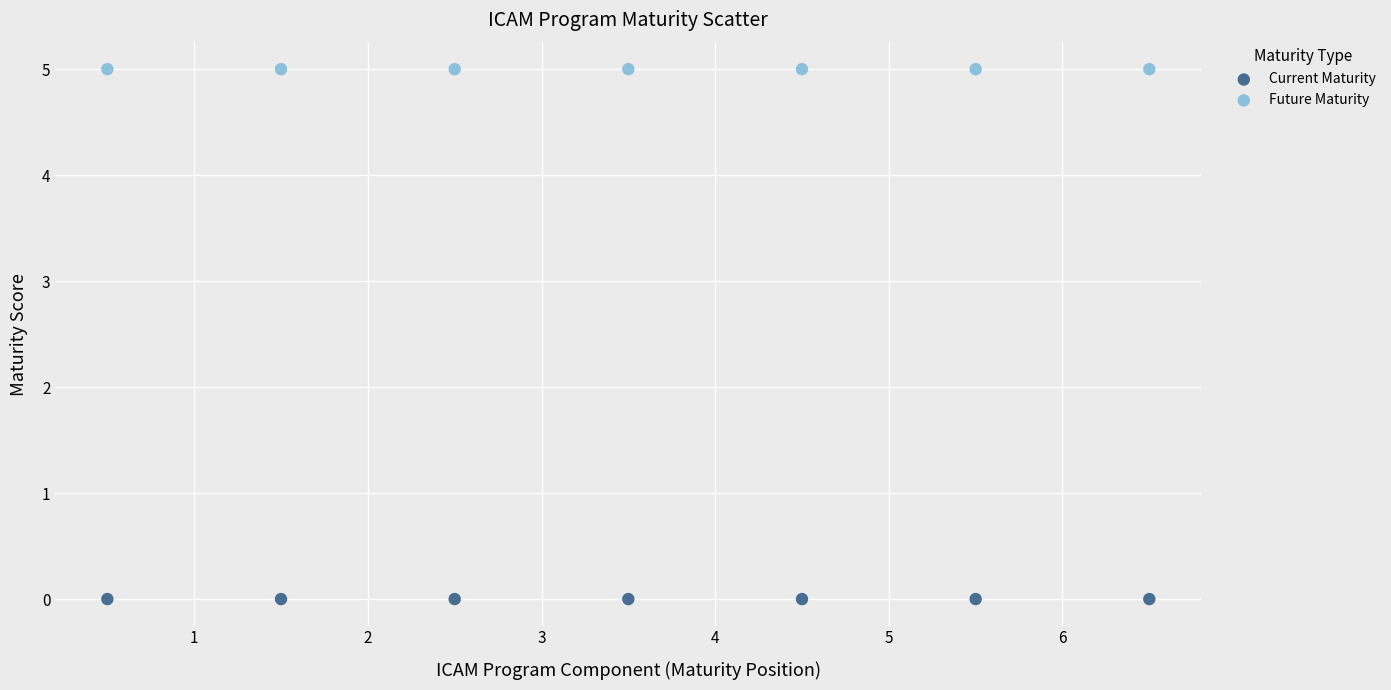

Which series contains the lowest Y value?

Current Maturity